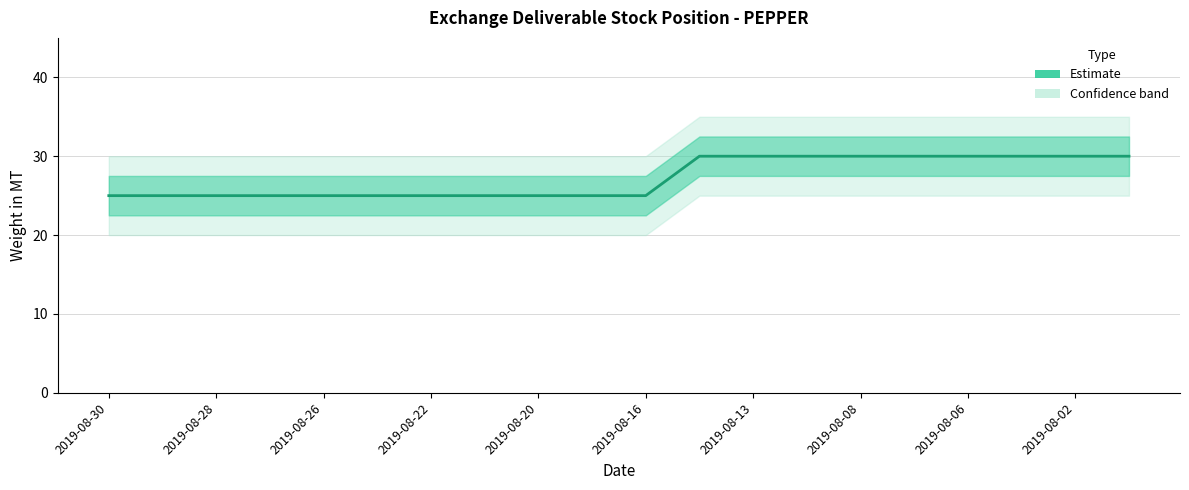

Is it true that the value at 2019-08-28 is 25?

True